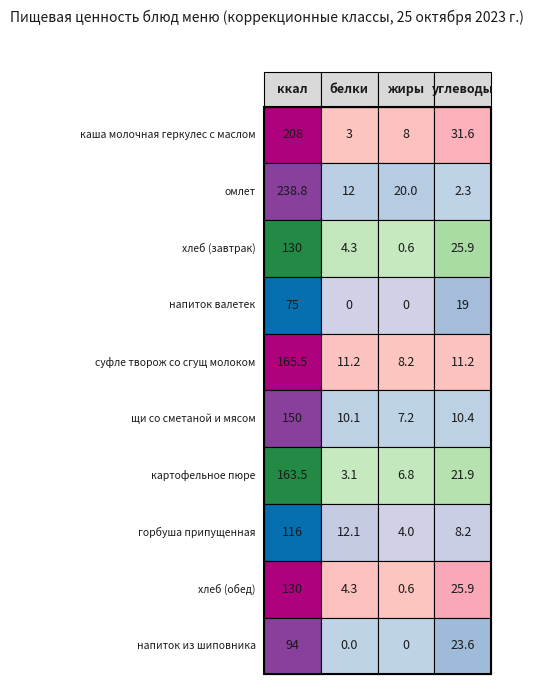

Rank the series at 2 from highest to lowest value.

омлет, суфле творож со сгущ молоком, каша молочная геркулес с маслом, щи со сметаной и мясом, картофельное пюре, горбуша припущенная, хлеб (завтрак), хлеб (обед), напиток валетек, напиток из шиповника